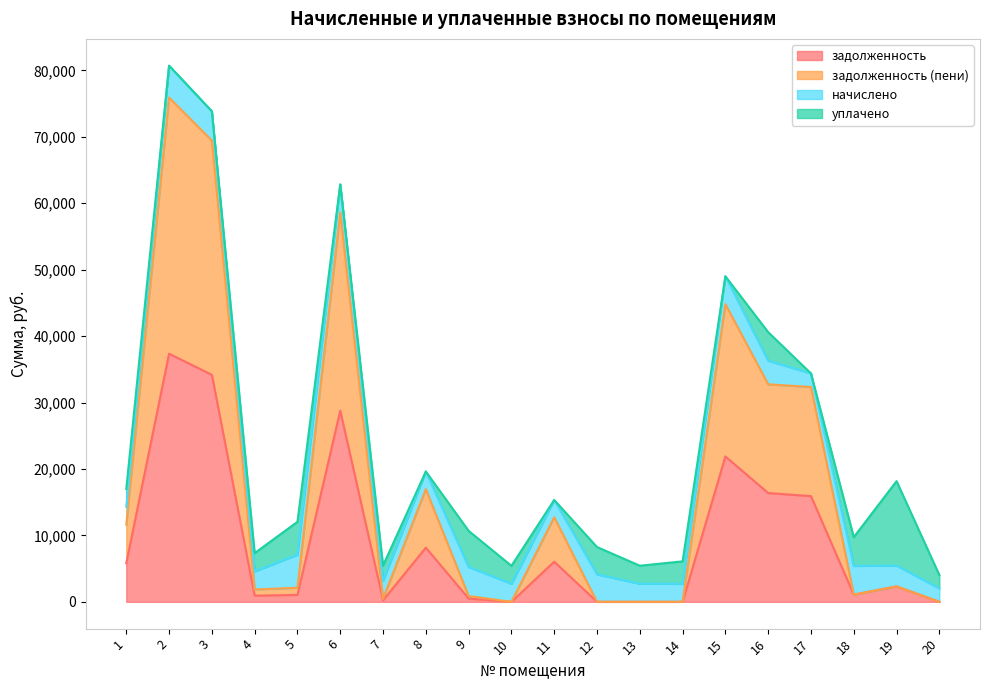

Which series has the largest total across all categories?

задолженность (пени)